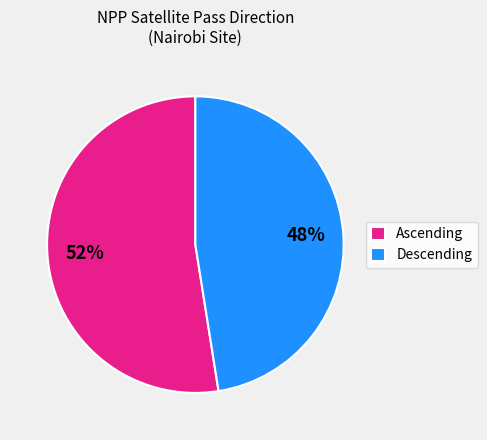

What is the smallest slice in the pie chart?

Descending